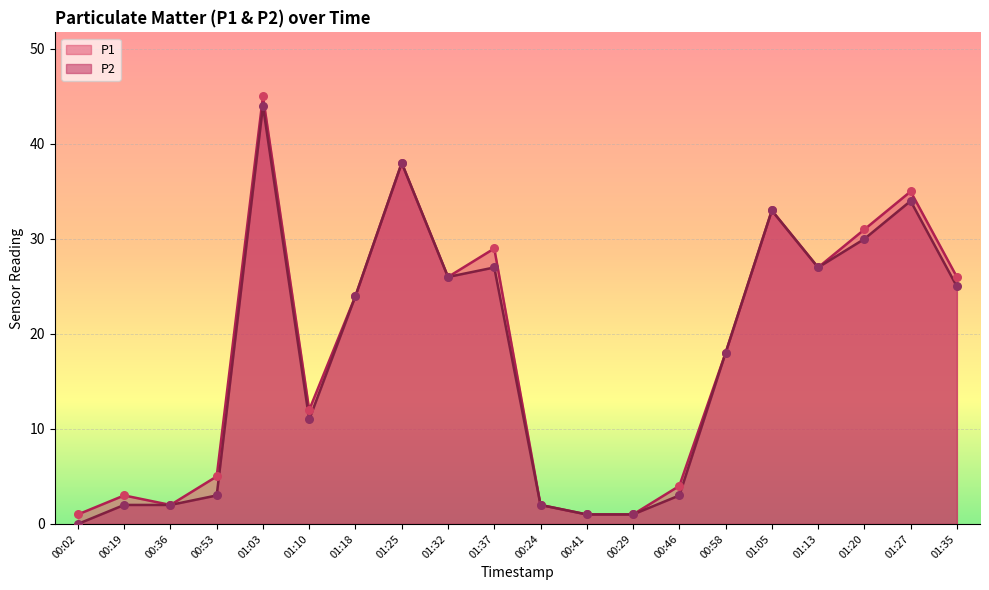

Which series reaches the maximum Y coordinate?

P1